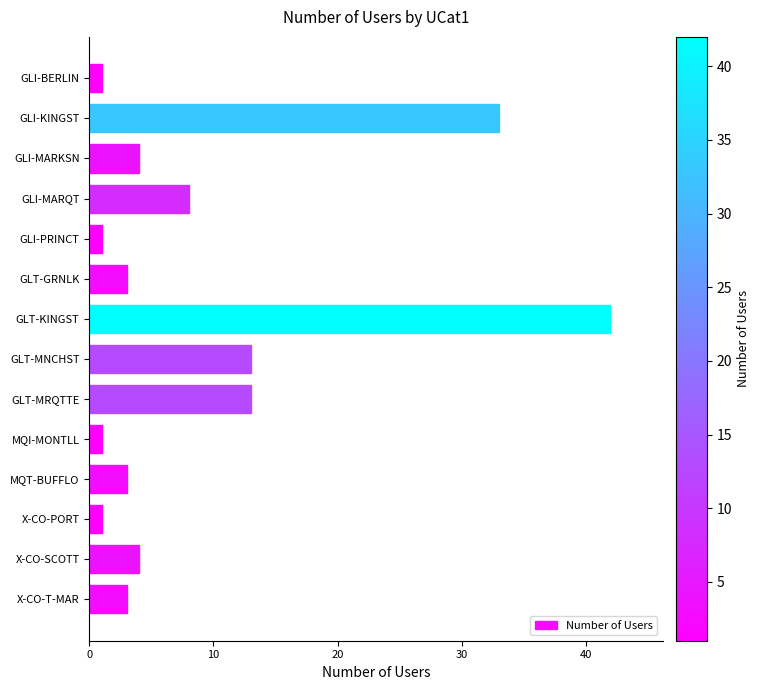

At which category does the chart reach its peak across all series?

GLT-KINGST